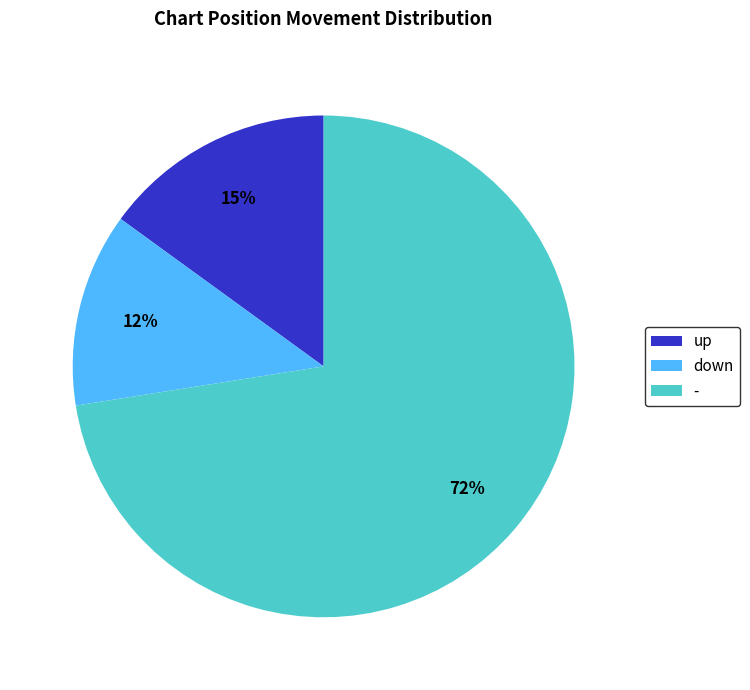

Rank the categories by value from lowest to highest.

down, up, -